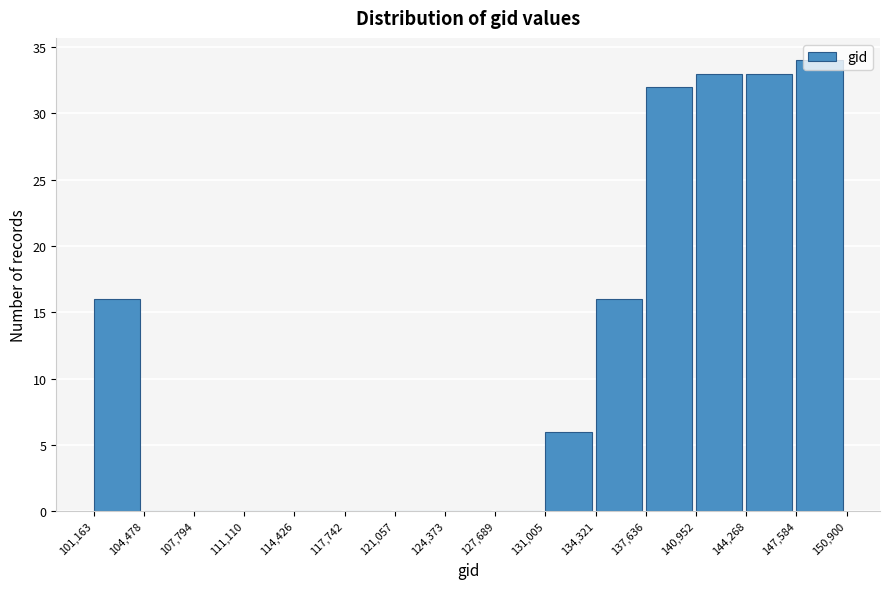

How tall is the bar that spans 134,321 to 137,636 on the x-axis? The values are not printed on the chart, so give them approximately, as read against the axis.

16